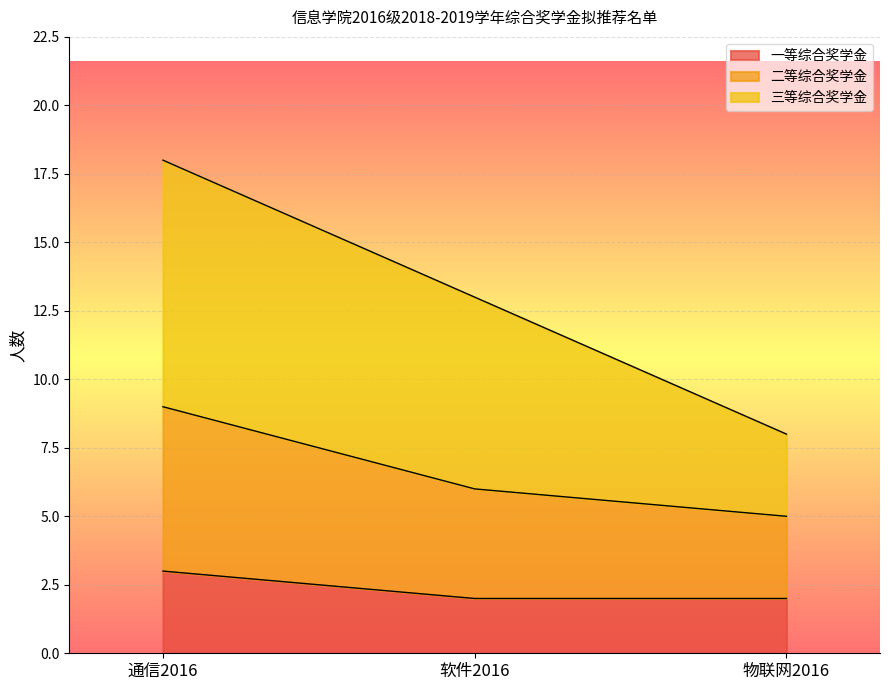

At which label does 一等综合奖学金 reach its peak?

通信2016